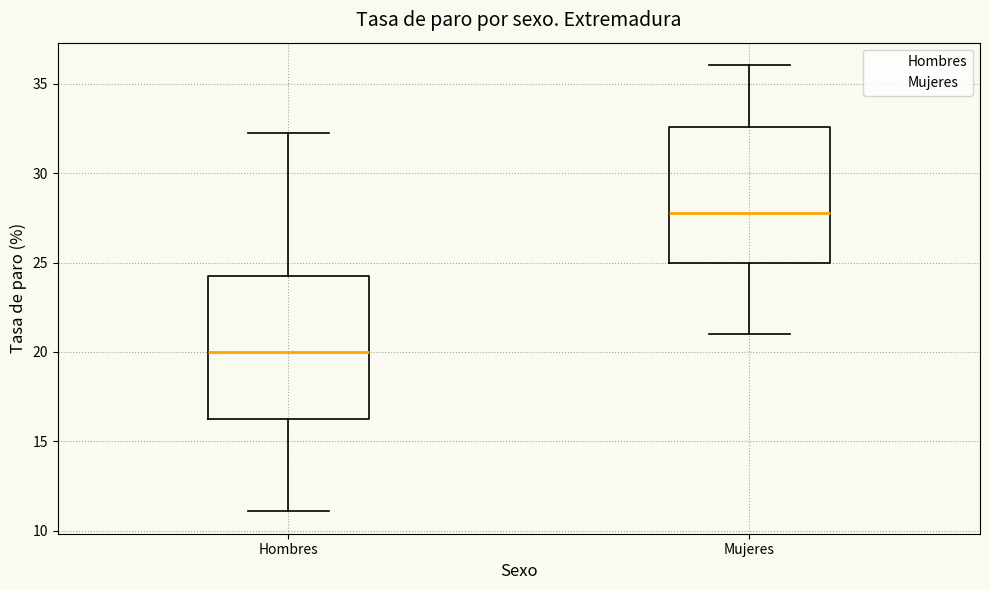

Which box's median line is the lowest?

Hombres